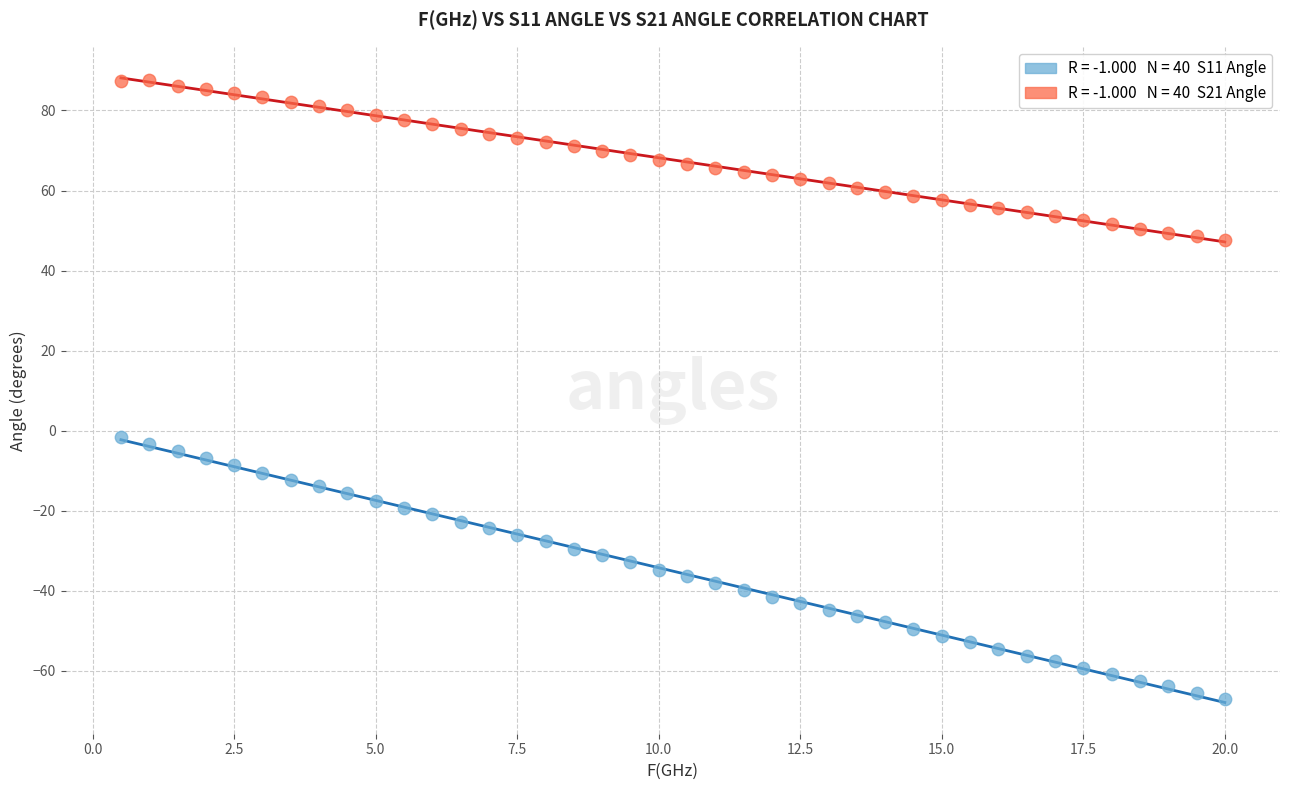

Across all data points, what is the range of X values (max minus min)?

19.5